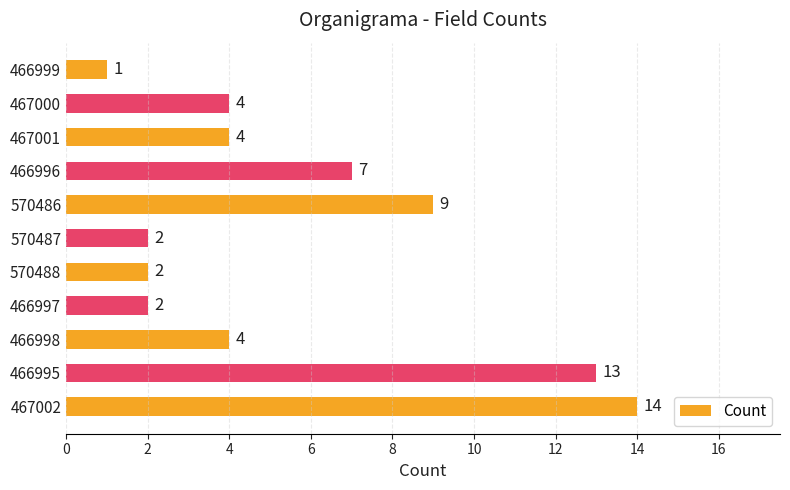

What is the sum of all values?

62